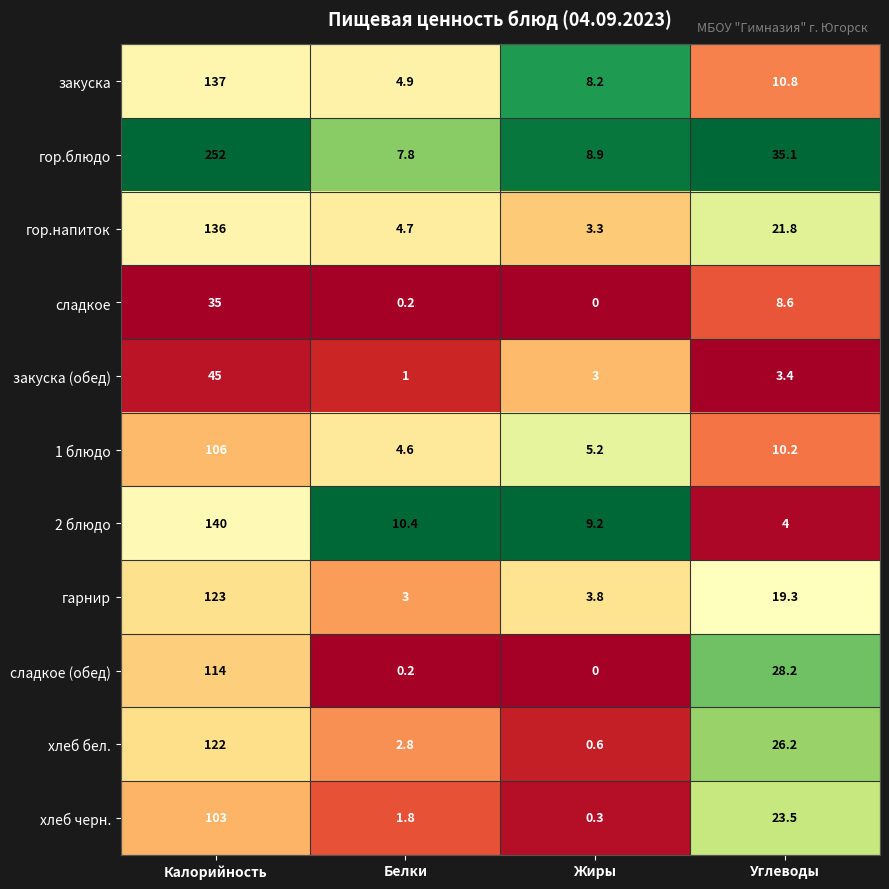

Where is закуска (обед) nearest to the value 23?

Углеводы